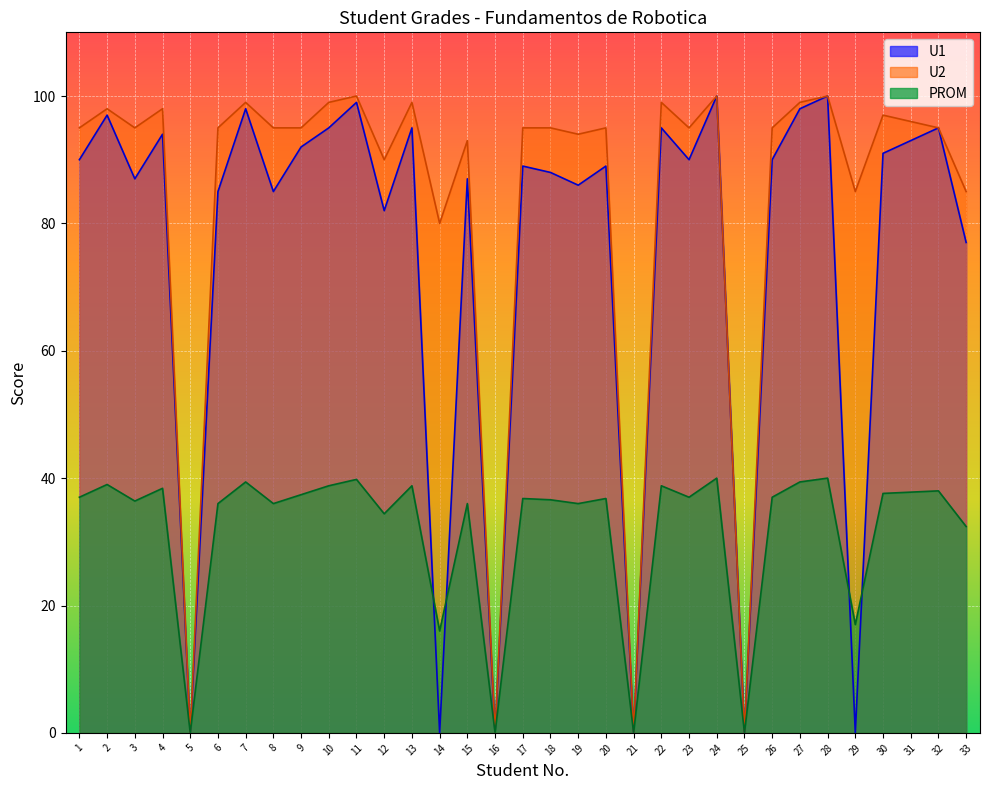

Which series has the widest spread of values?

U1